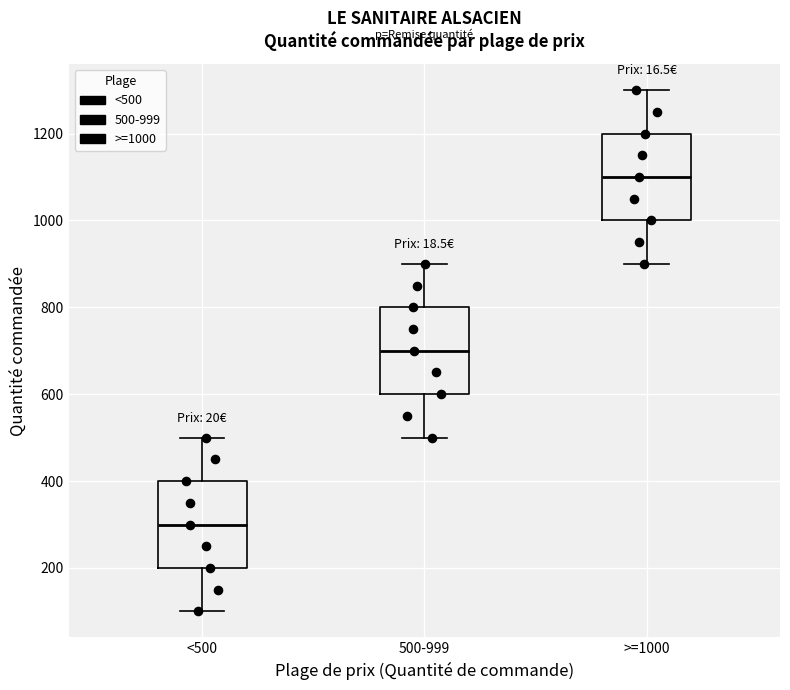

Reading left to right, read every box against the y-axis: the position of its median line, the range the box covers, and the ends of its whiskers. The values are not printed on the chart, so give them approximately, as read against the axis.

<500: median 300, box 200 to 400, whiskers 100 to 500
500-999: median 700, box 600 to 800, whiskers 500 to 900
>=1000: median 1100, box 1000 to 1200, whiskers 900 to 1300